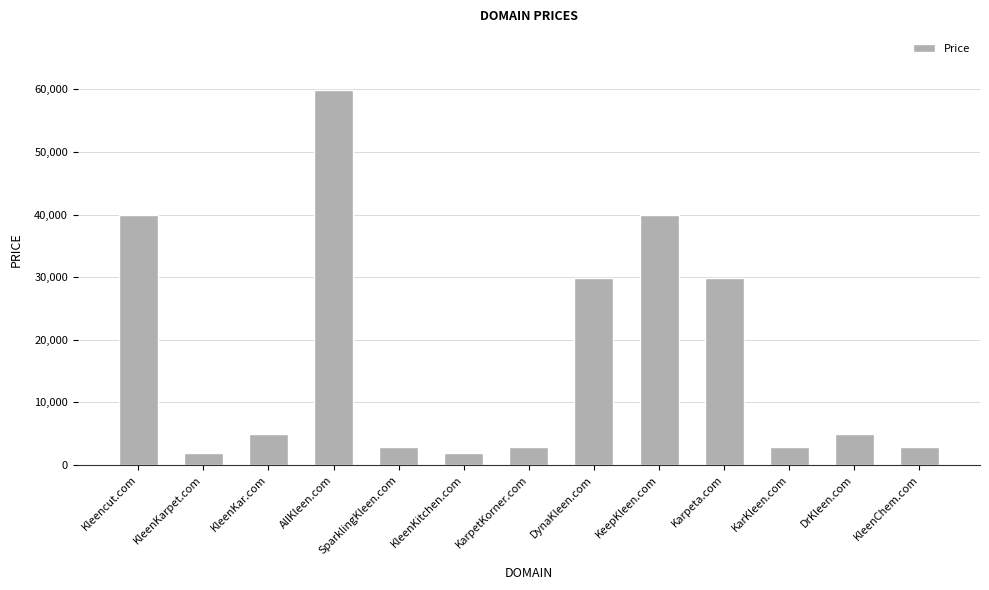

What is the greatest value displayed?

59888